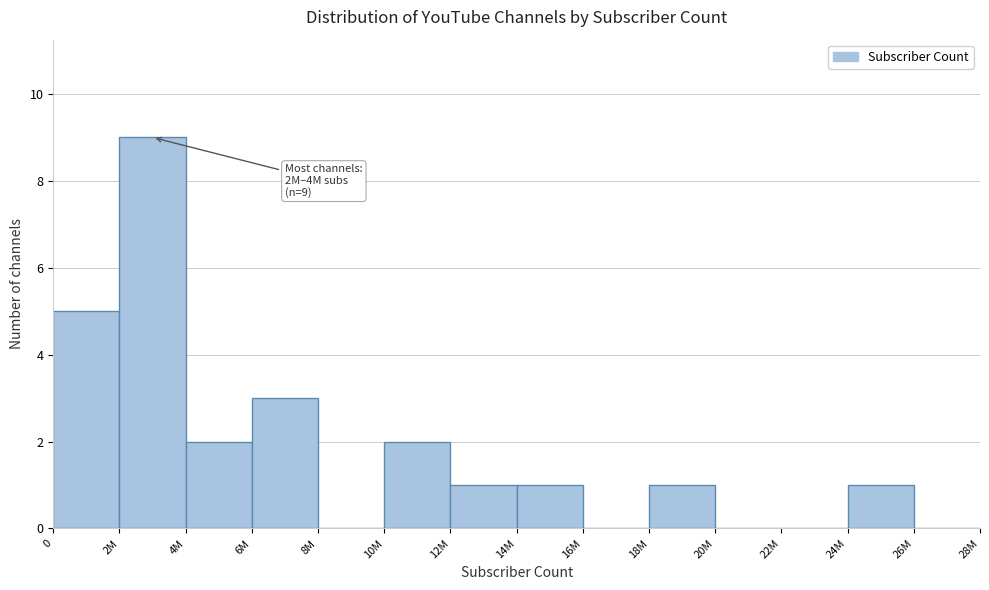

Reading right to left, list all the values displayed in this chart.

26M=0	24M=1	22M=0	20M=0	18M=1	16M=0	14M=1	12M=1	10M=2	8M=0	6M=3	4M=2	2M=9	0=5